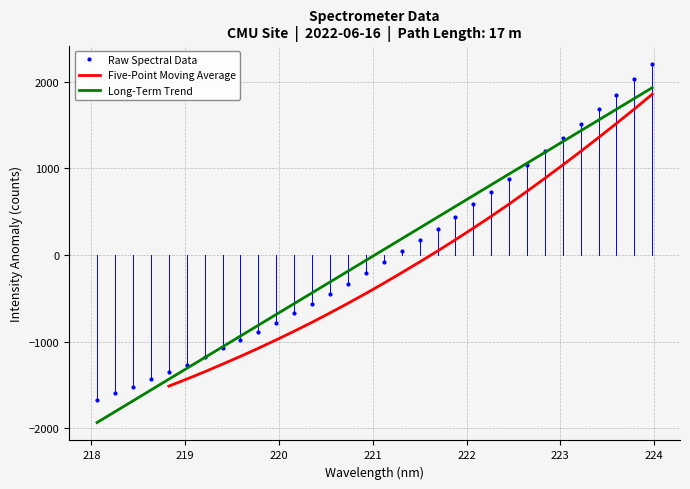

What is the value of the 10th point from the left?

-882.9